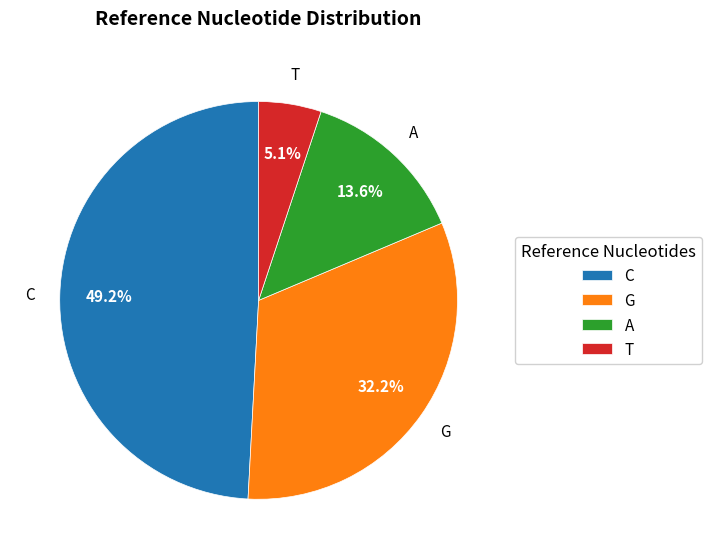

To the nearest percent, what is the difference between the largest and smallest slice percentages?

44%